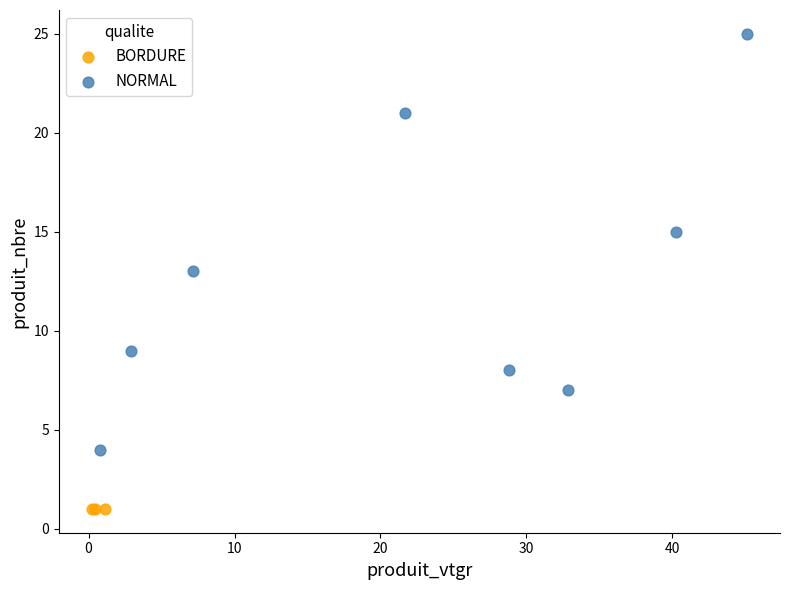

Which series reaches the maximum Y coordinate?

NORMAL